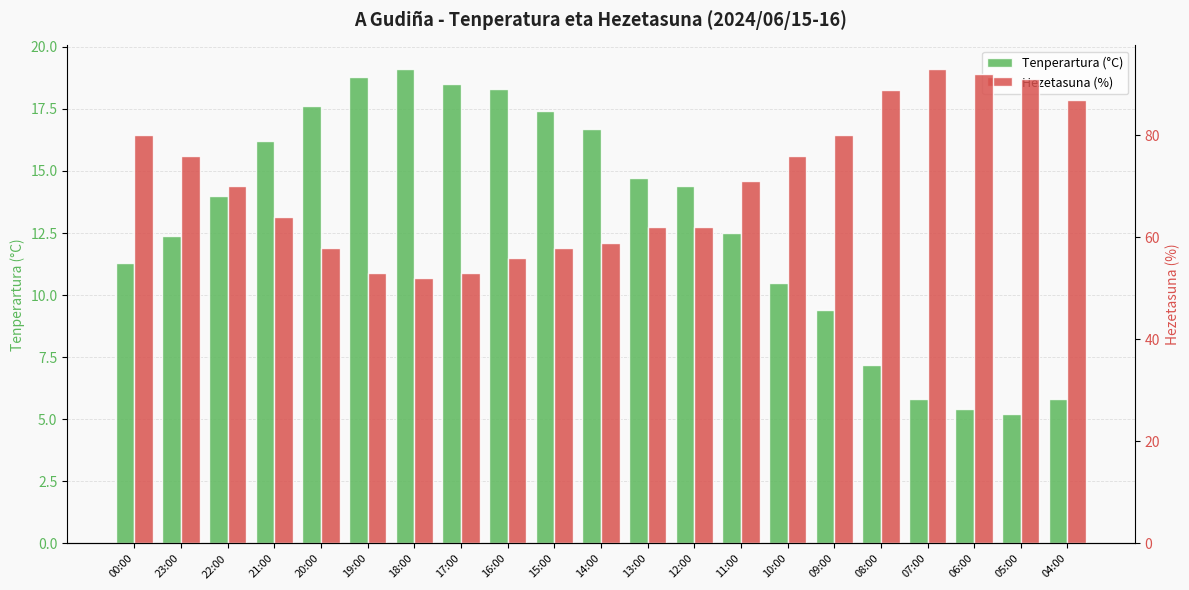

Reading left to right, extract all data points from this chart.

Tenperartura (°C): 00:00=11.3	23:00=12.4	22:00=14.0	21:00=16.2	20:00=17.6	19:00=18.8	18:00=19.1	17:00=18.5	16:00=18.3	15:00=17.4	14:00=16.7	13:00=14.7	12:00=14.4	11:00=12.5	10:00=10.5	09:00=9.4	08:00=7.2	07:00=5.8	06:00=5.4	05:00=5.2	04:00=5.8
Hezetasuna (%): 00:00=80.0	23:00=76.0	22:00=70.0	21:00=64.0	20:00=58.0	19:00=53.0	18:00=52.0	17:00=53.0	16:00=56.0	15:00=58.0	14:00=59.0	13:00=62.0	12:00=62.0	11:00=71.0	10:00=76.0	09:00=80.0	08:00=89.0	07:00=93.0	06:00=92.0	05:00=91.0	04:00=87.0